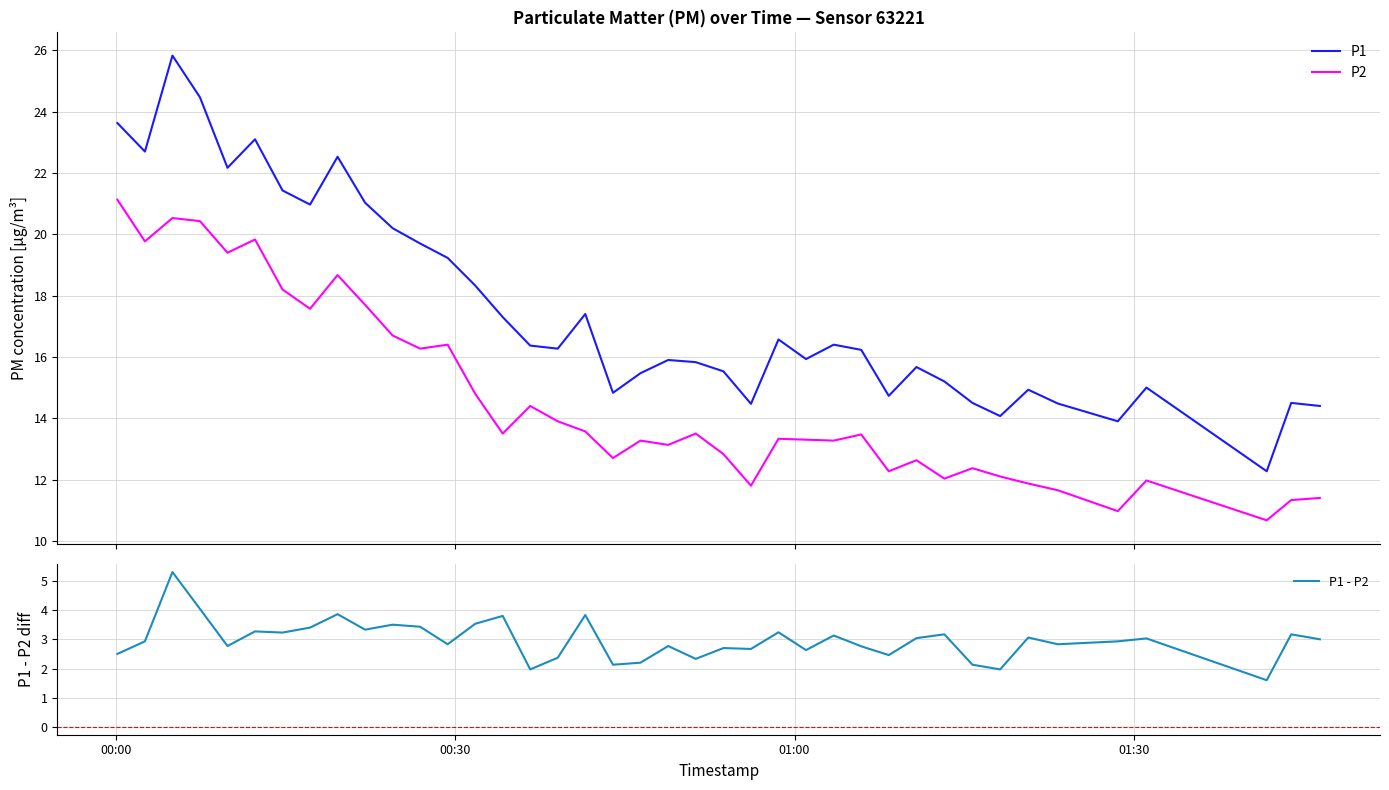

True or false: P1 and P2 intersect in this chart.

False